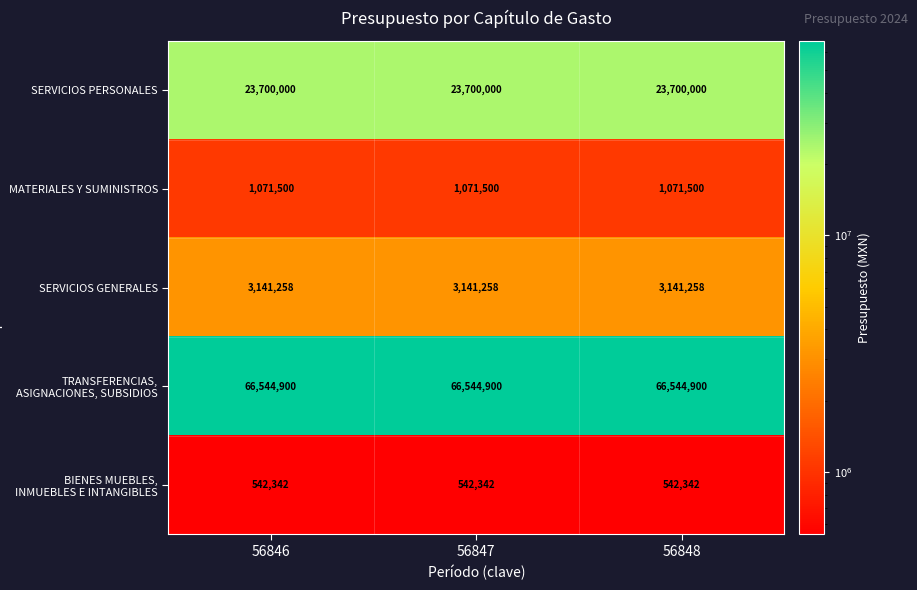

What is the difference between the highest and lowest values at 56848?

66002558